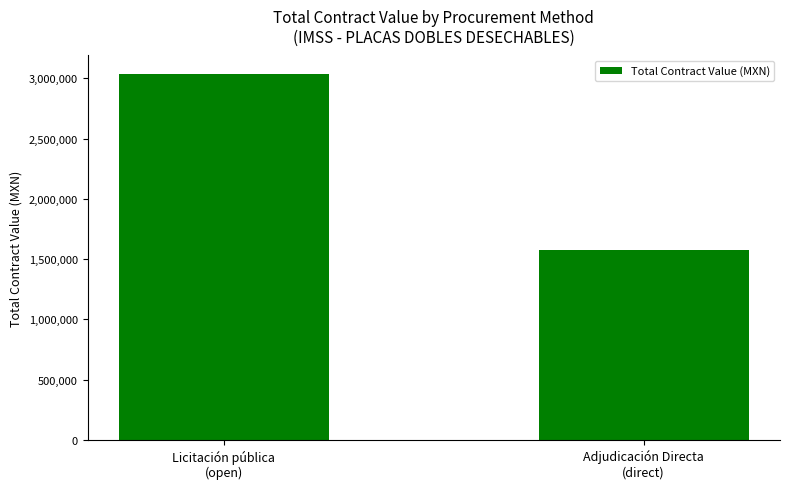

Reading right to left, extract all data points from this chart.

Adjudicación Directa
(direct)=1572071.9	Licitación pública
(open)=3037356.9